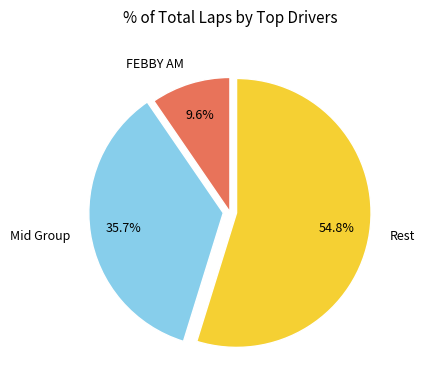

How many segments does this pie chart have?

3